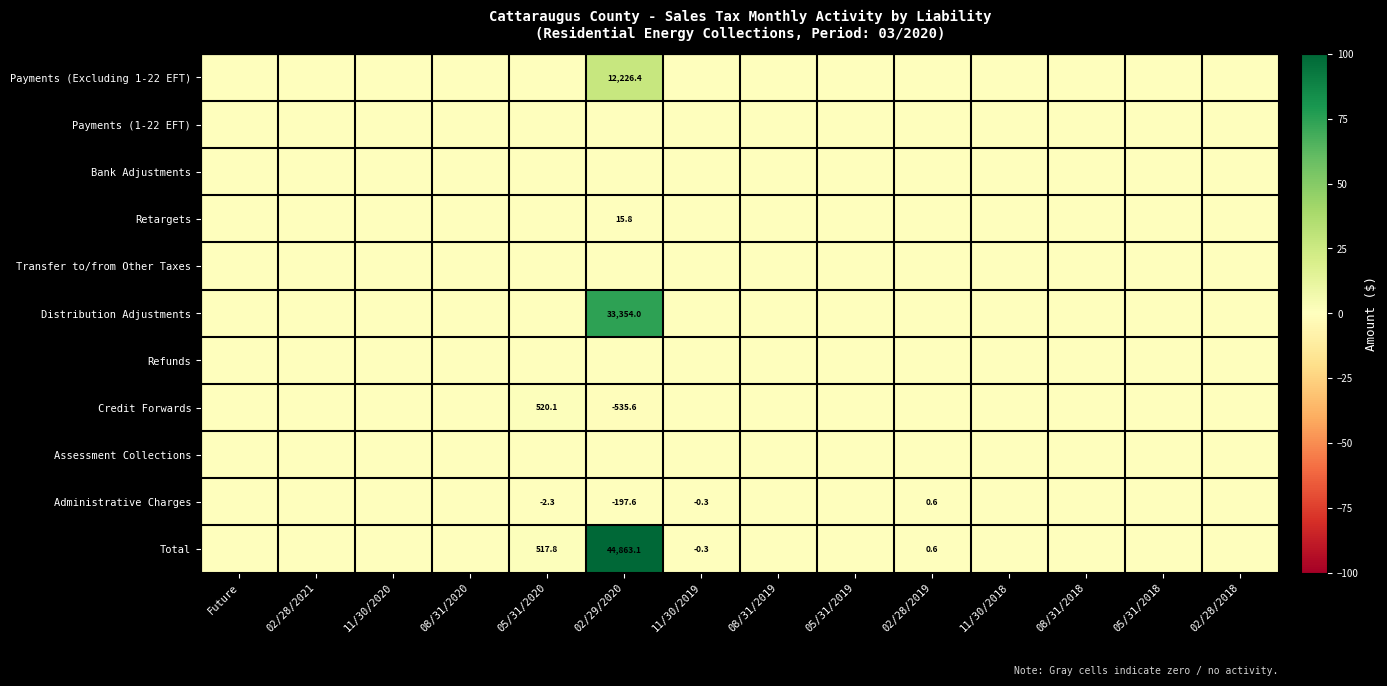

Which series has the largest range (max minus min)?

Total